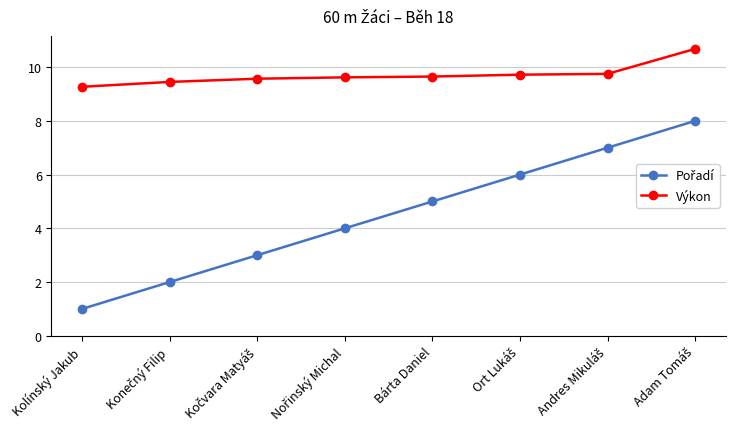

Is it true that Výkon equals 9.3 at Kolínský Jakub?

True